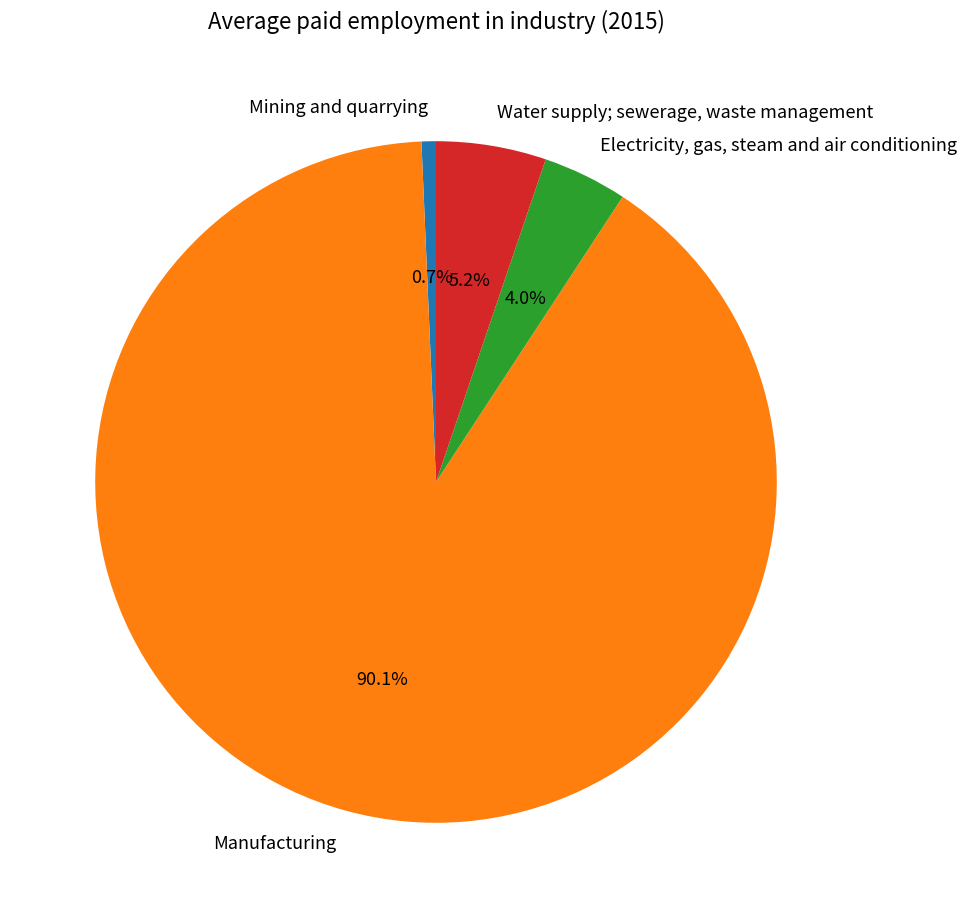

Is the sum of Water supply; sewerage, waste management and Manufacturing greater than half?

Yes